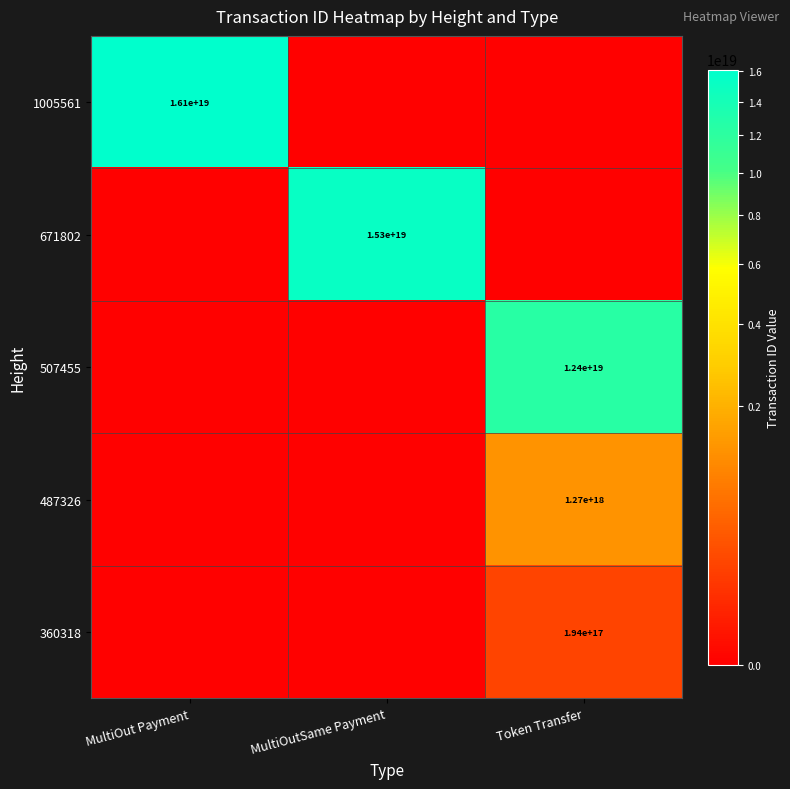

True or false: 1005561 has a value of 21342527091322601472.0 at MultiOut Payment.

False